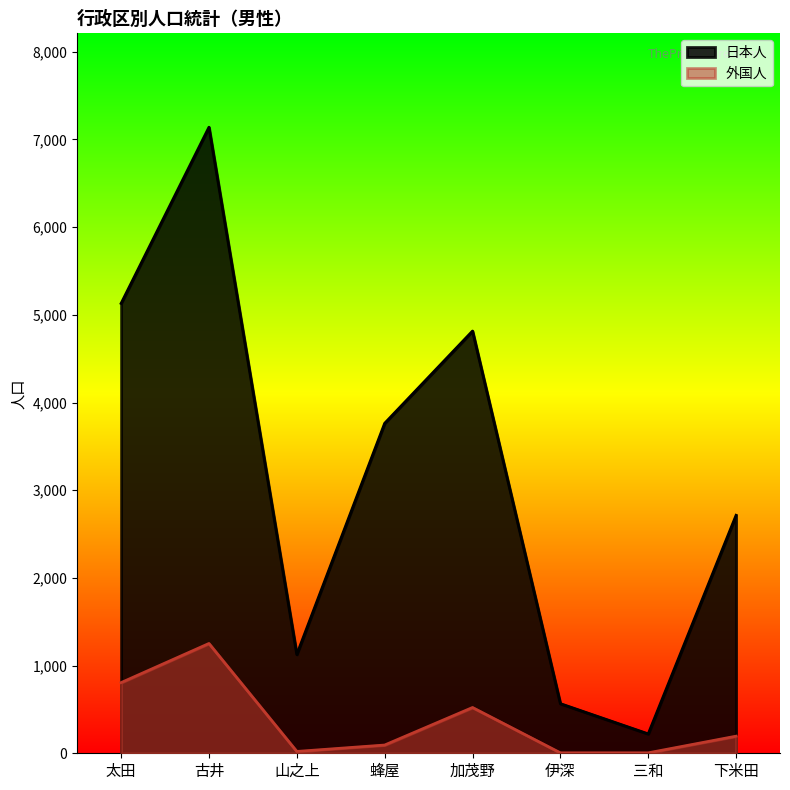

True or false: 外国人 has a value of 1252 at 古井.

True